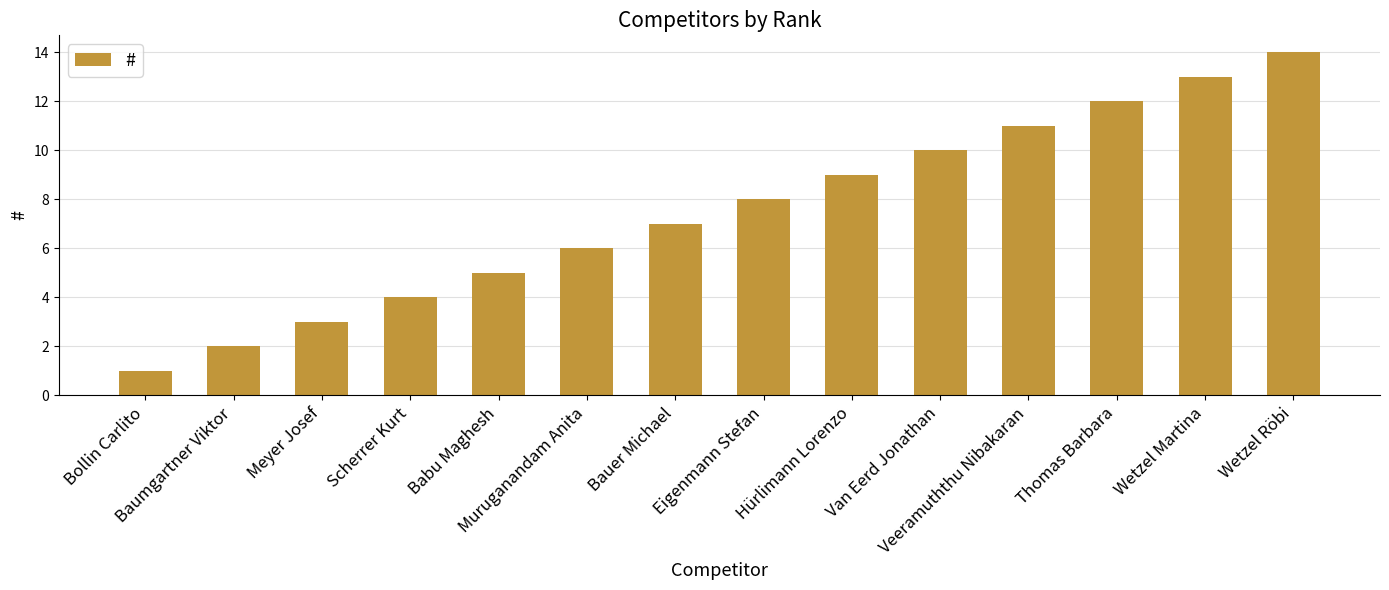

Rank the categories by value from lowest to highest.

Bollin Carlito, Baumgartner Viktor, Meyer Josef, Scherrer Kurt, Babu Maghesh, Muruganandam Anita, Bauer Michael, Eigenmann Stefan, Hürlimann Lorenzo, Van Eerd Jonathan, Veeramuththu Nibakaran, Thomas Barbara, Wetzel Martina, Wetzel Röbi